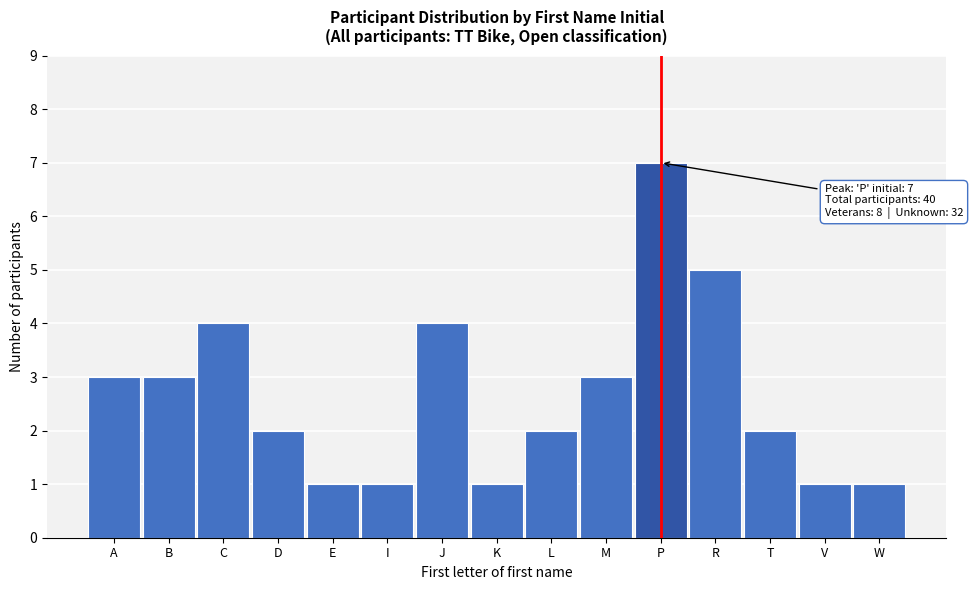

Reading right to left, what are all the values shown in this chart?

1	1	2	5	7	3	2	1	4	1	1	2	4	3	3